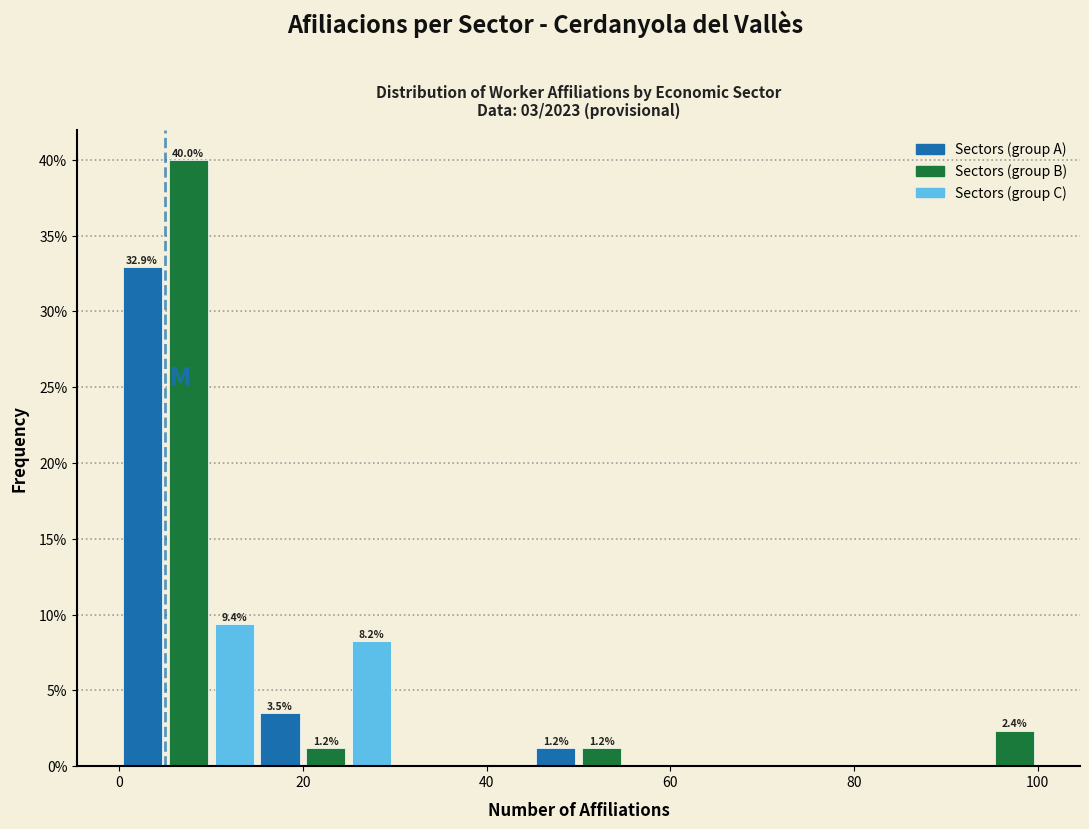

Around what value on the x-axis is the tallest bar? Give the approximate position of its centre, as read against the axis.

8